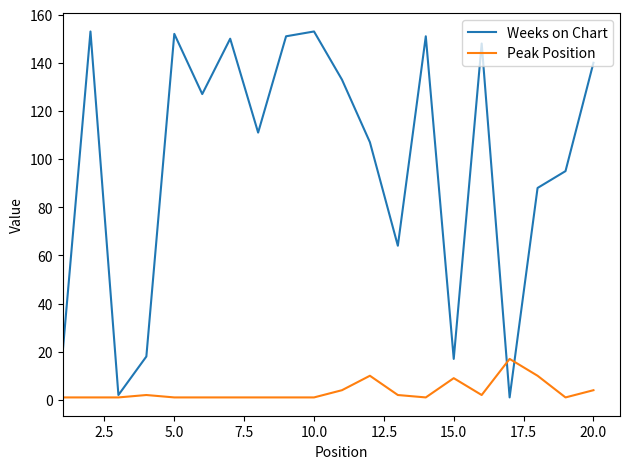

Which series has the largest total across all categories?

Weeks on Chart